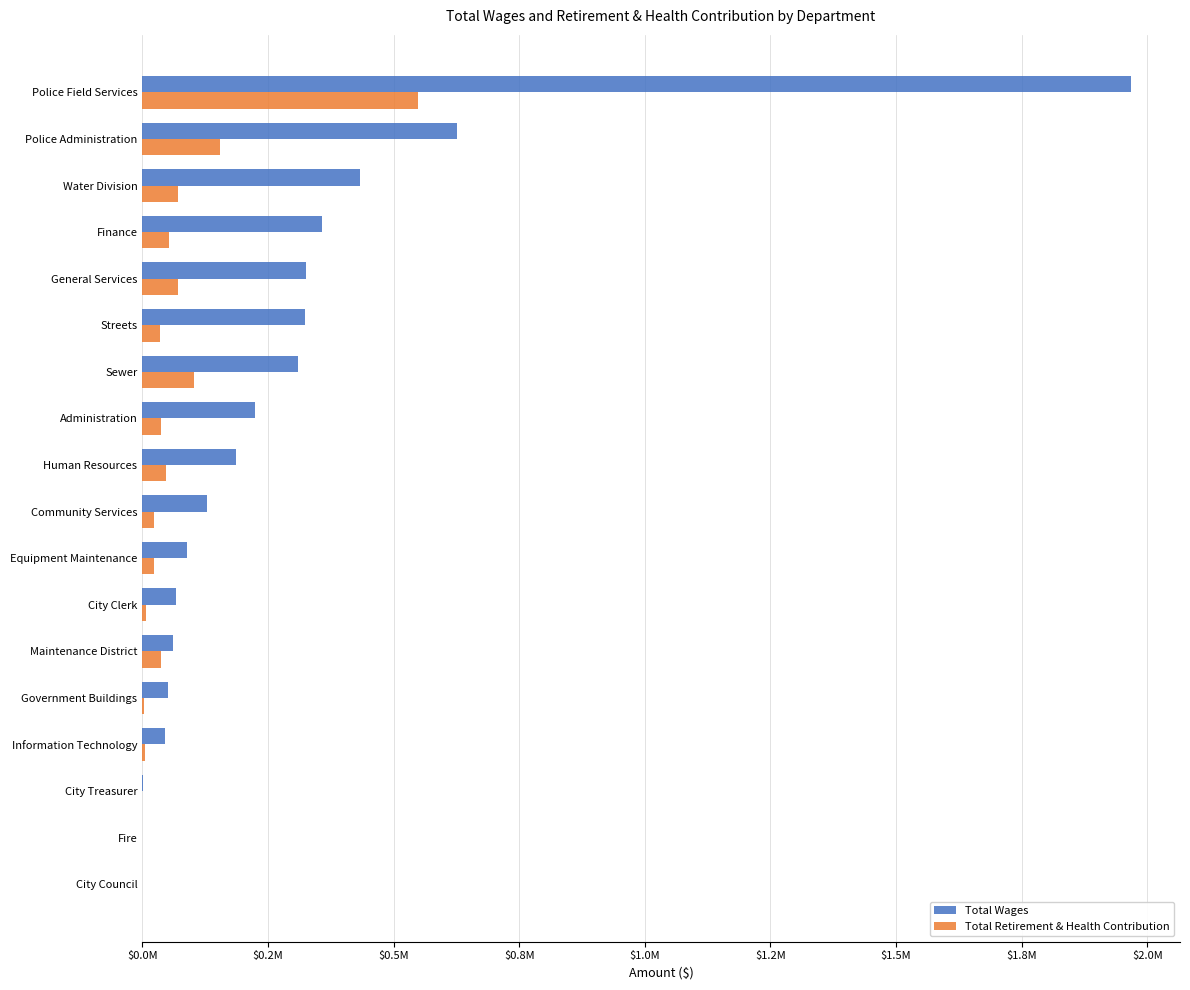

What are all the series names shown in the legend?

Total Wages, Total Retirement & Health Contribution